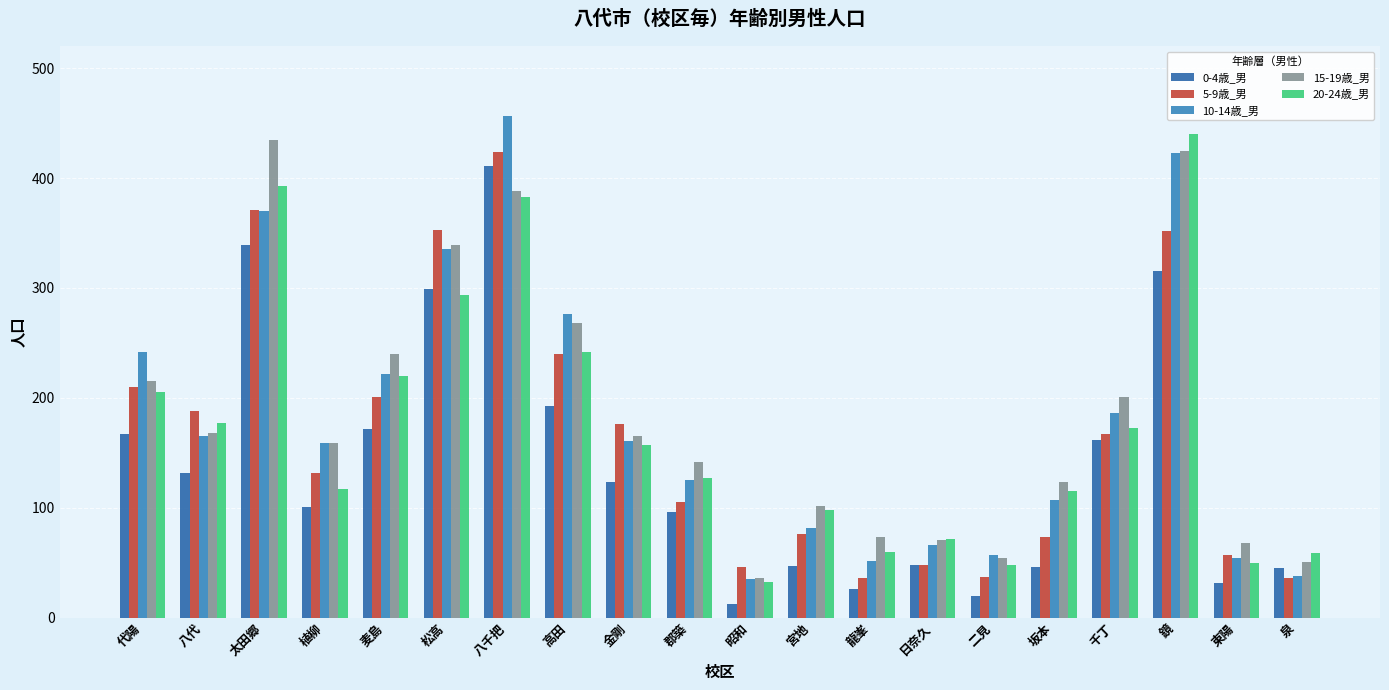

Does the chart contain stacked bars?

No